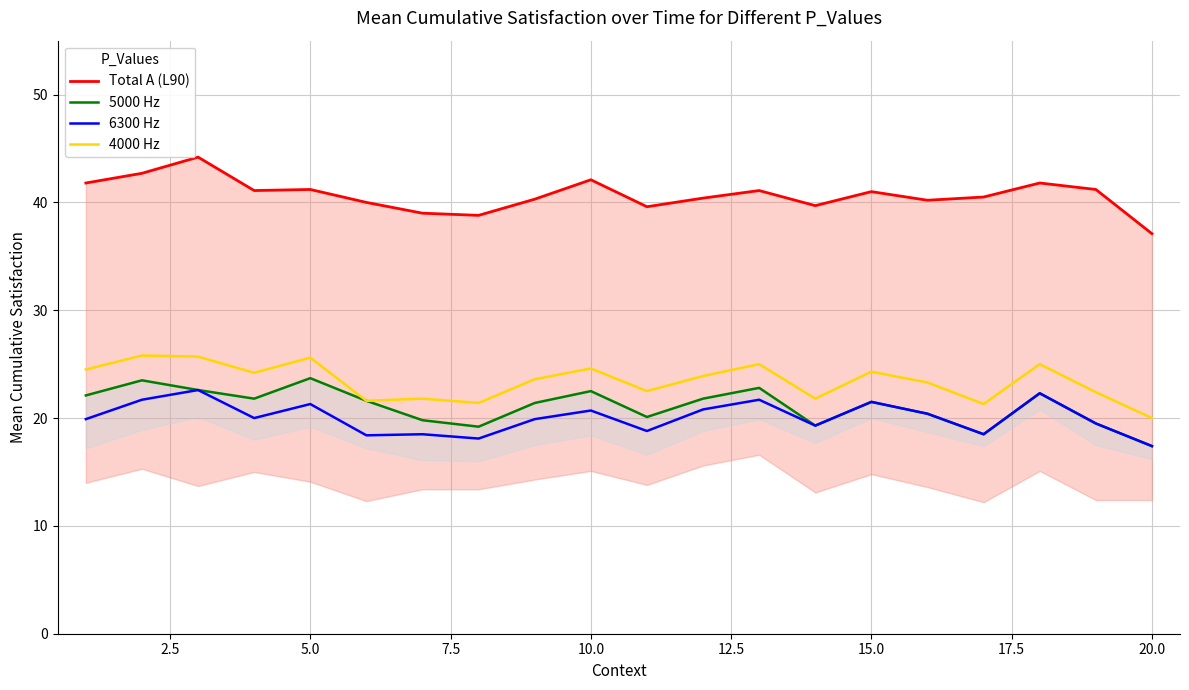

List the series in order of their peak value, lowest first.

6300 Hz, 5000 Hz, 4000 Hz, Total A (L90)